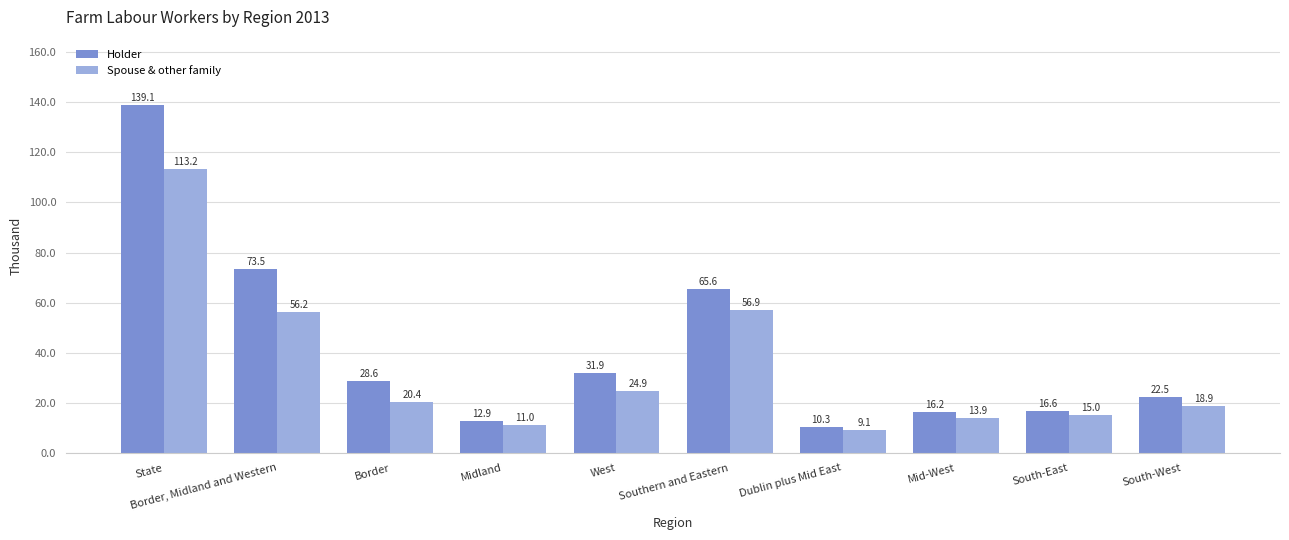

Does the chart contain stacked bars?

No